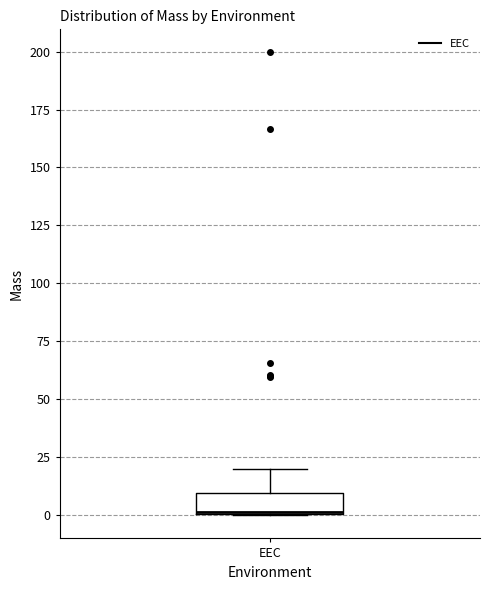

Where is the upper edge of the box for EEC on the y-axis? The values are not printed on the chart, so give them approximately, as read against the axis.

10